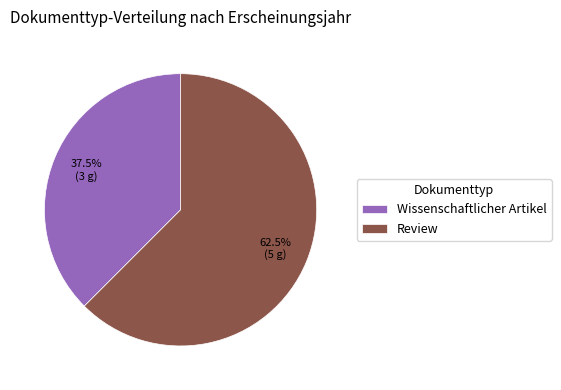

Is Wissenschaftlicher Artikel the majority of the pie?

No